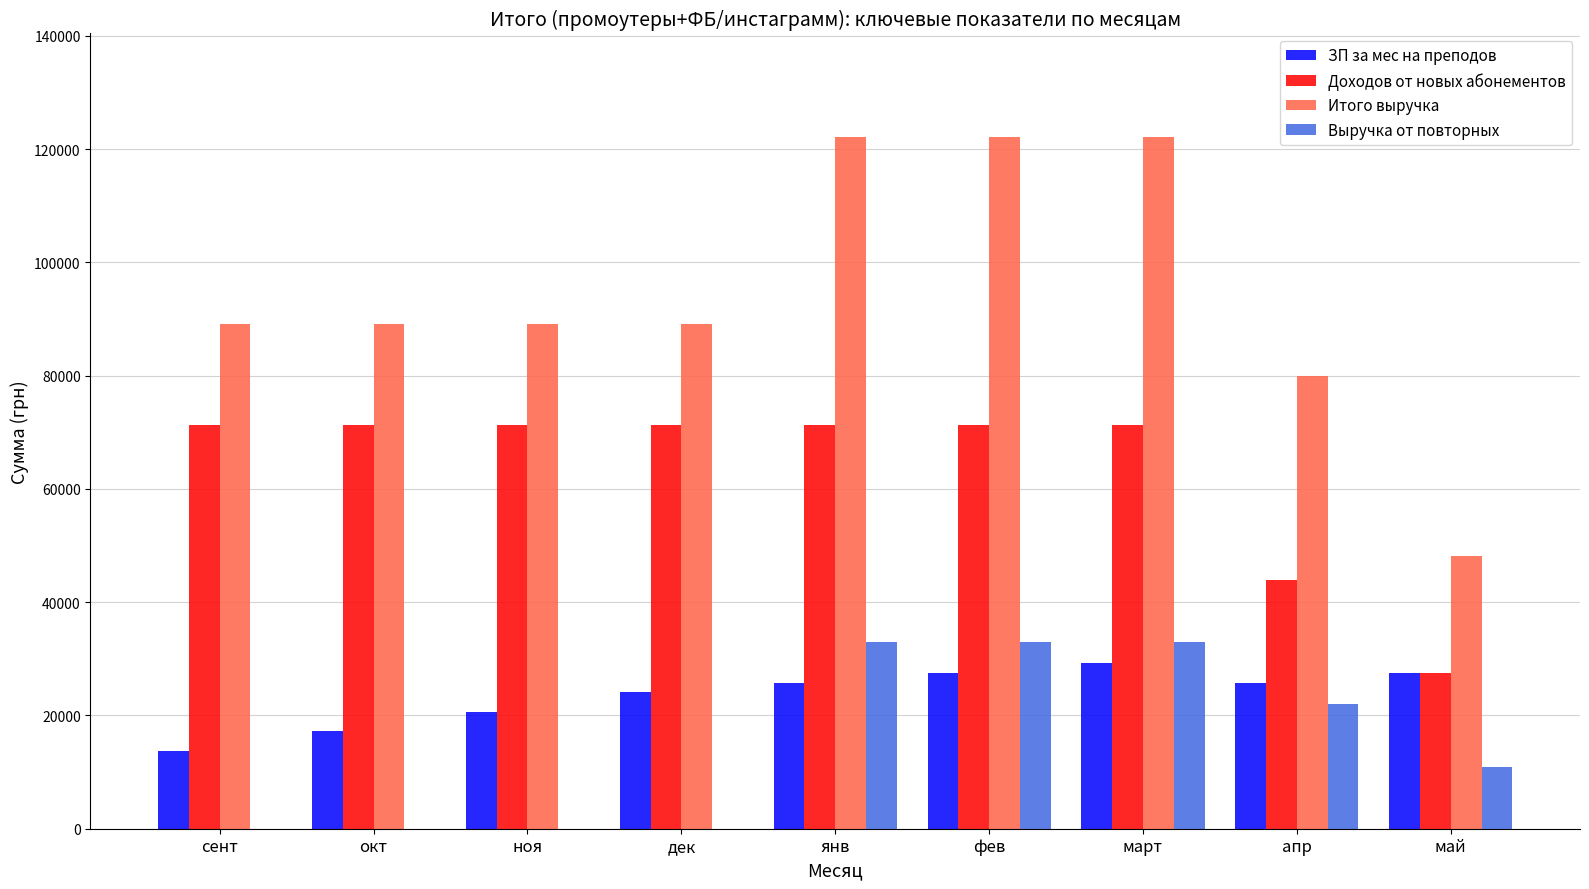

The Выручка от повторных series shows 10980 at май. True or false?

True